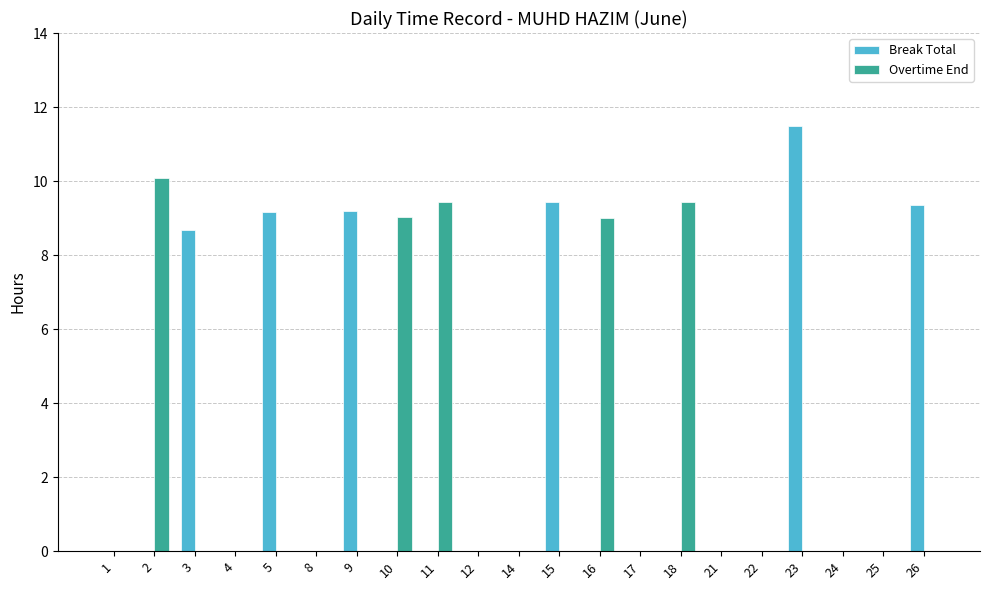

What is the sum of the Overtime End values at 8 and 16?

9.0